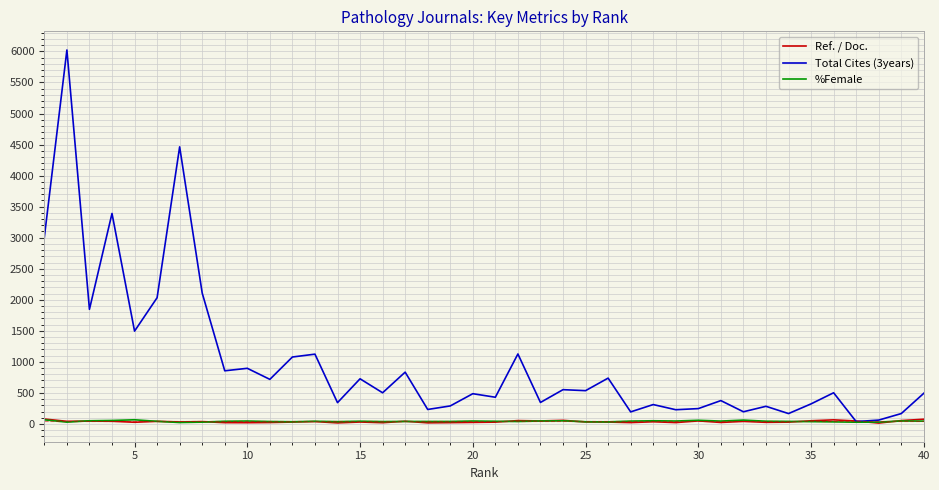

Which series has the largest total across all categories?

Total Cites (3years)